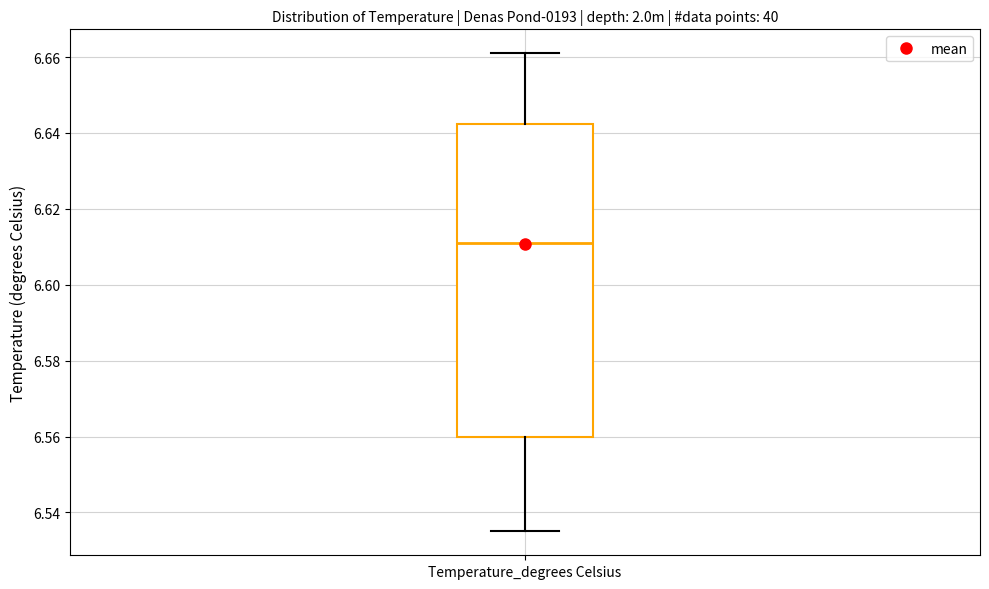

Where is the lower edge of the box for Temperature_degrees Celsius on the y-axis? The values are not printed on the chart, so give them approximately, as read against the axis.

6.560